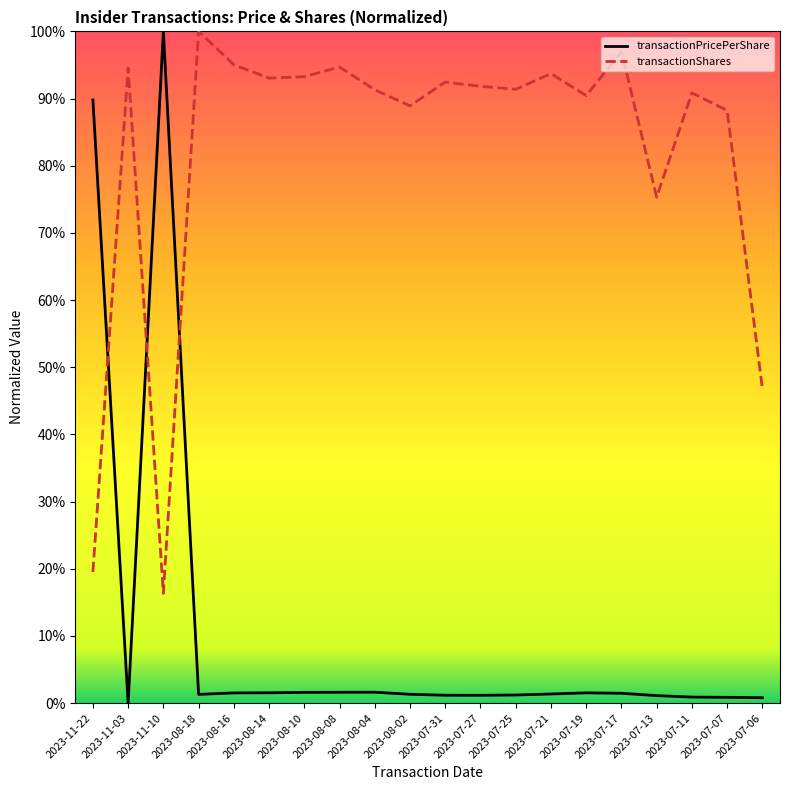

The transactionPricePerShare series shows 33.3 at 2023-11-03. True or false?

False